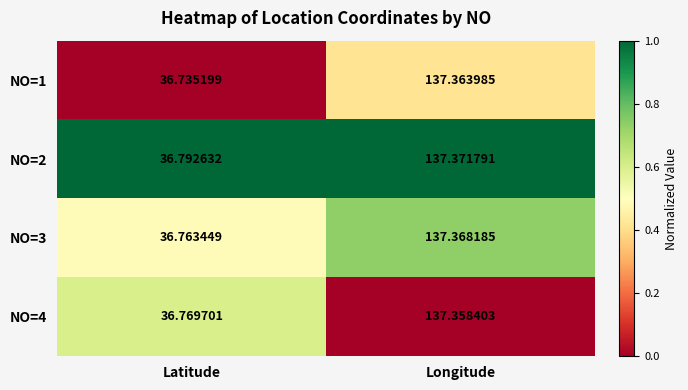

Which category has the lowest value across all series?

Latitude